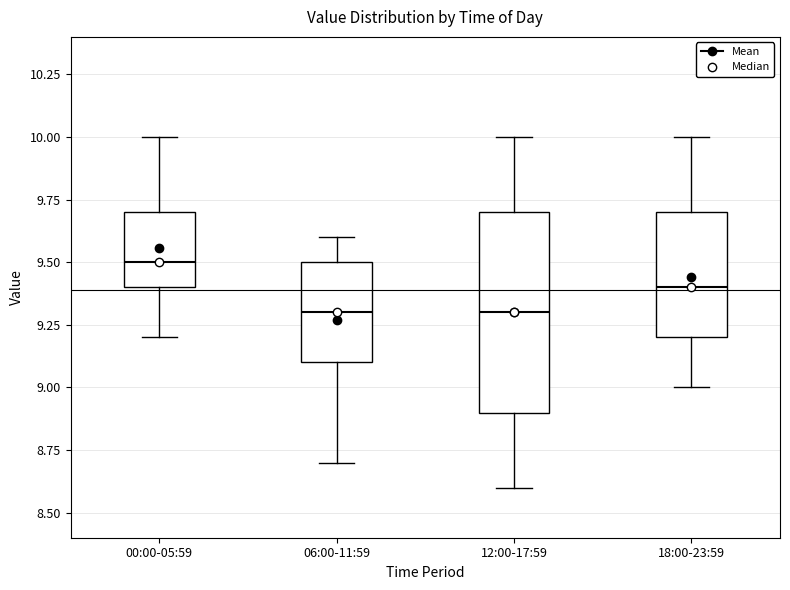

Which box is the tallest, from its lower edge to its upper edge?

12:00-17:59